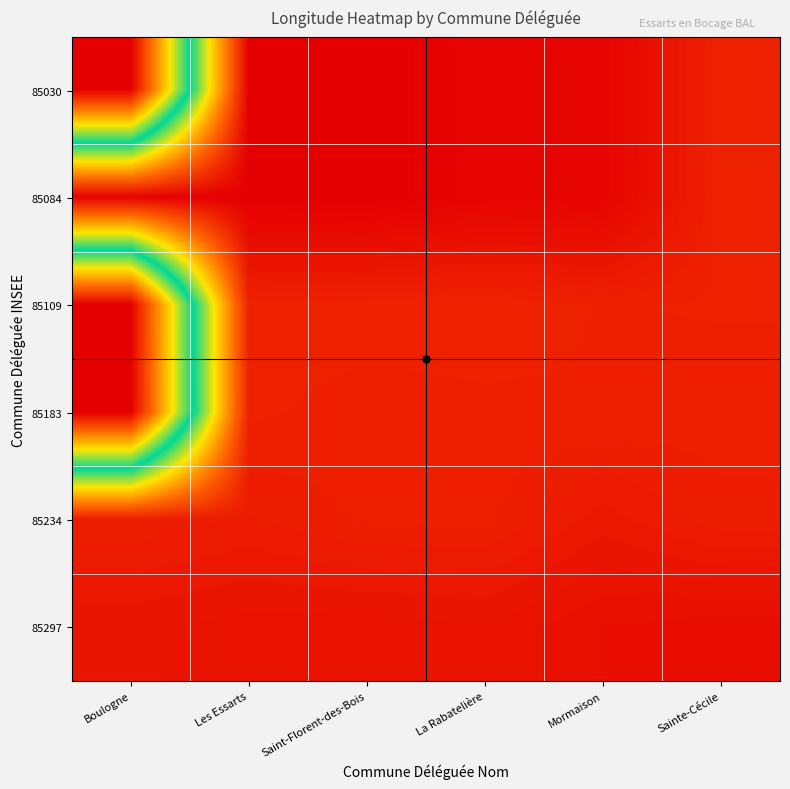

Rank the series at Boulogne from lowest to highest value.

85183, 85109, 85030, 85234, 85297, 85084